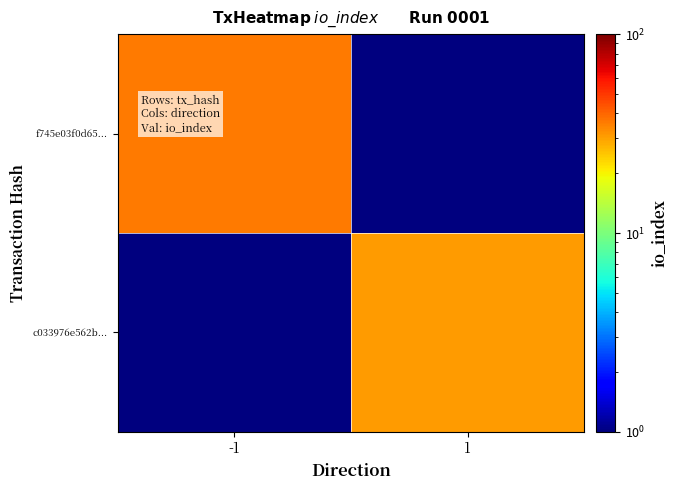

At which category does the chart reach its minimum across all series?

1